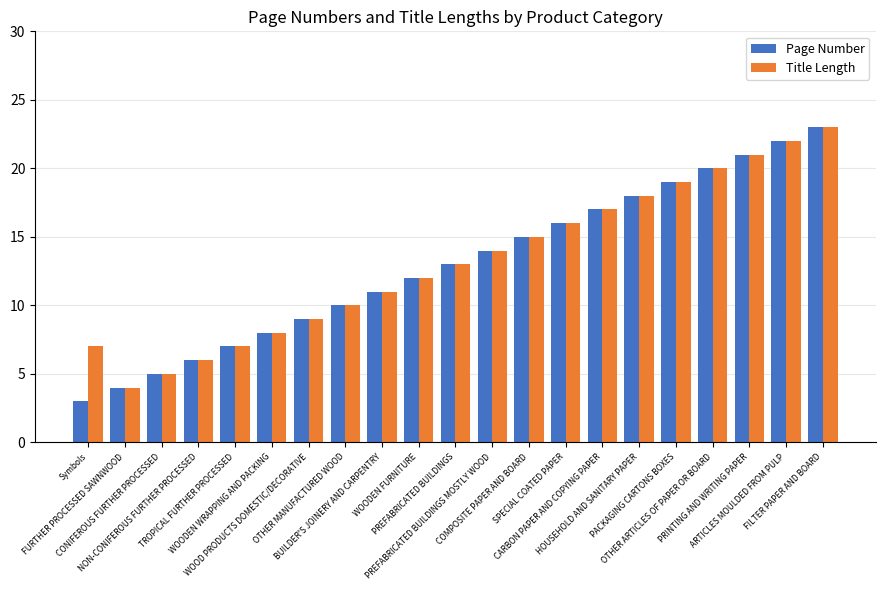

At which category does the chart reach its peak across all series?

FILTER PAPER AND BOARD